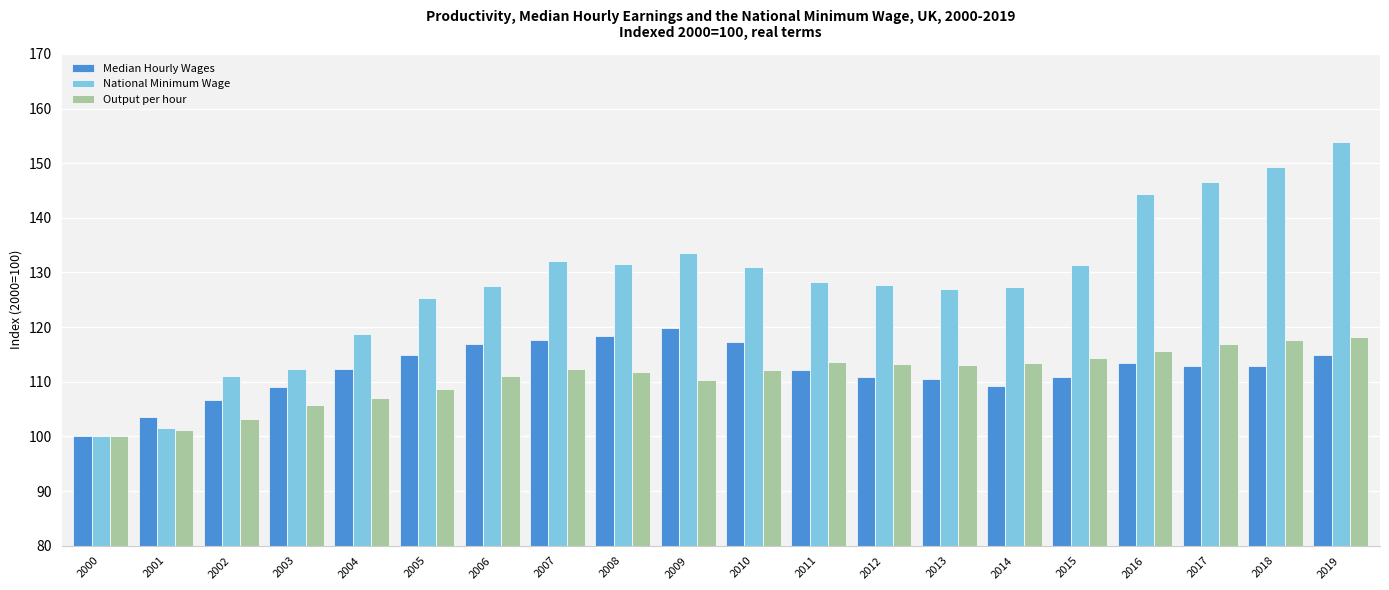

Which series has the widest spread of values?

National Minimum Wage